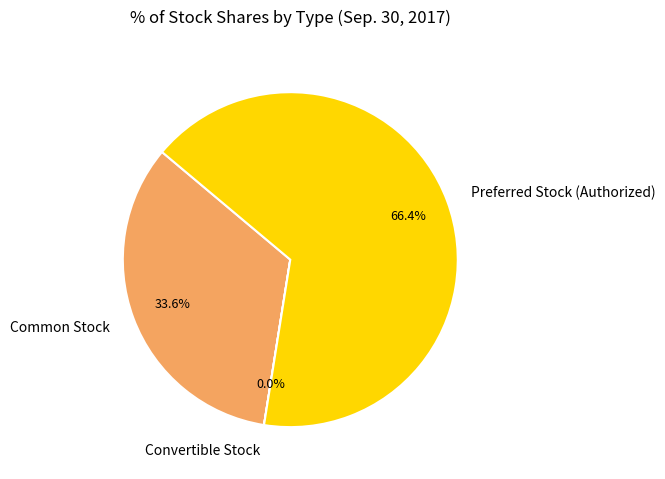

To the nearest percent, what percentage of the pie is Common Stock?

34%